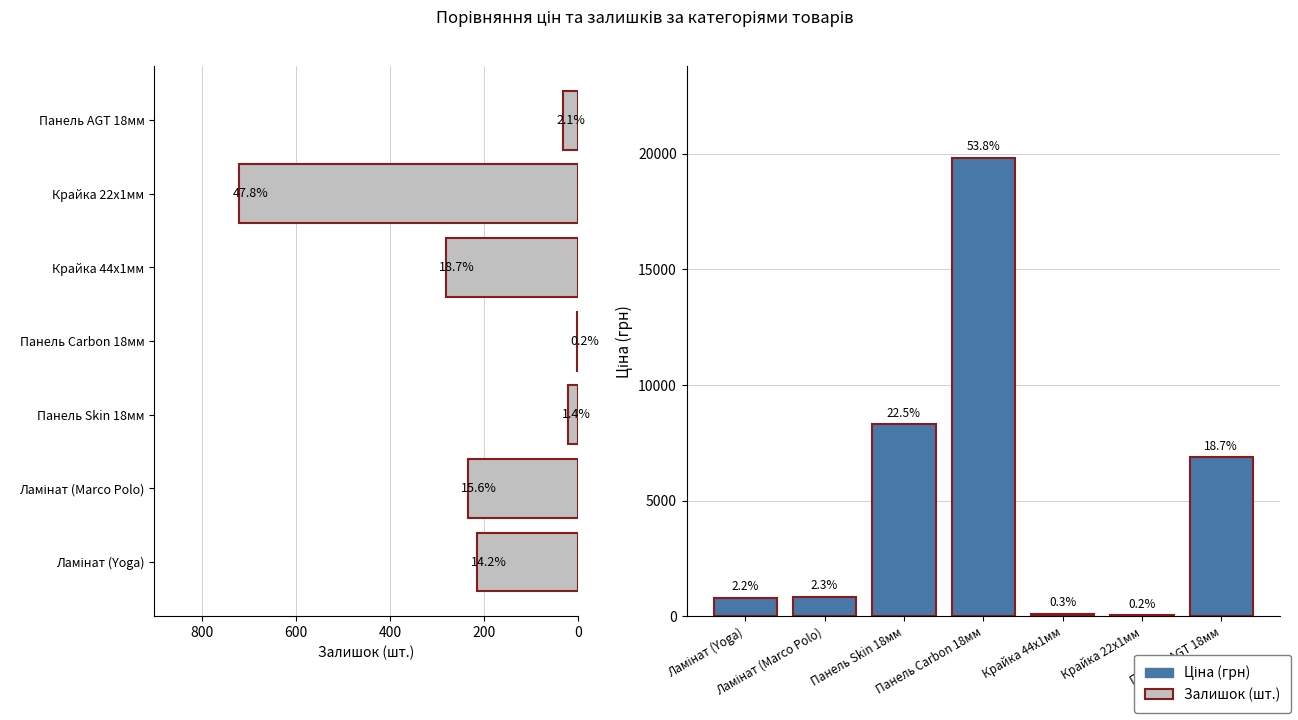

Rank the series by their maximum value, from lowest to highest.

Залишок (шт.), Ціна (грн)